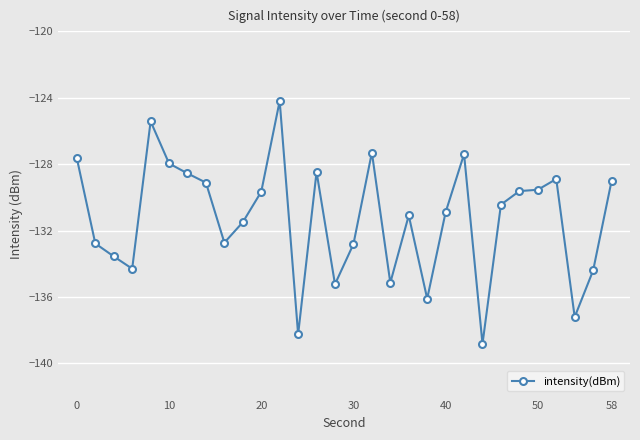

What is the sum of all values?

-3938.0